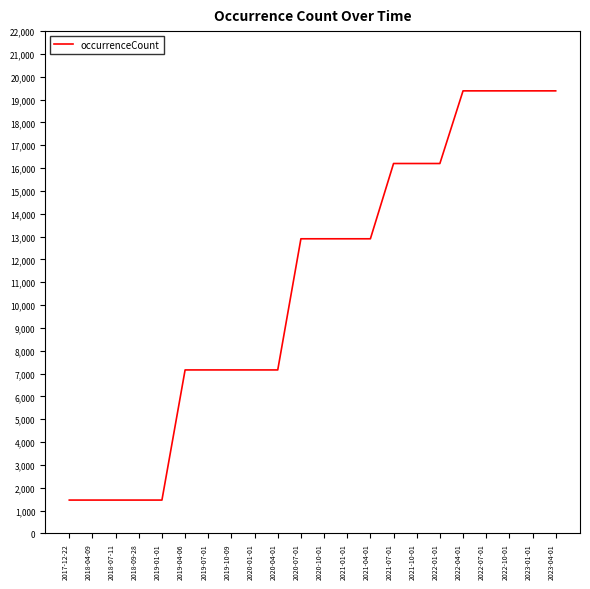

What is the difference between the values at 2019-04-06 and 2022-10-01?

12223